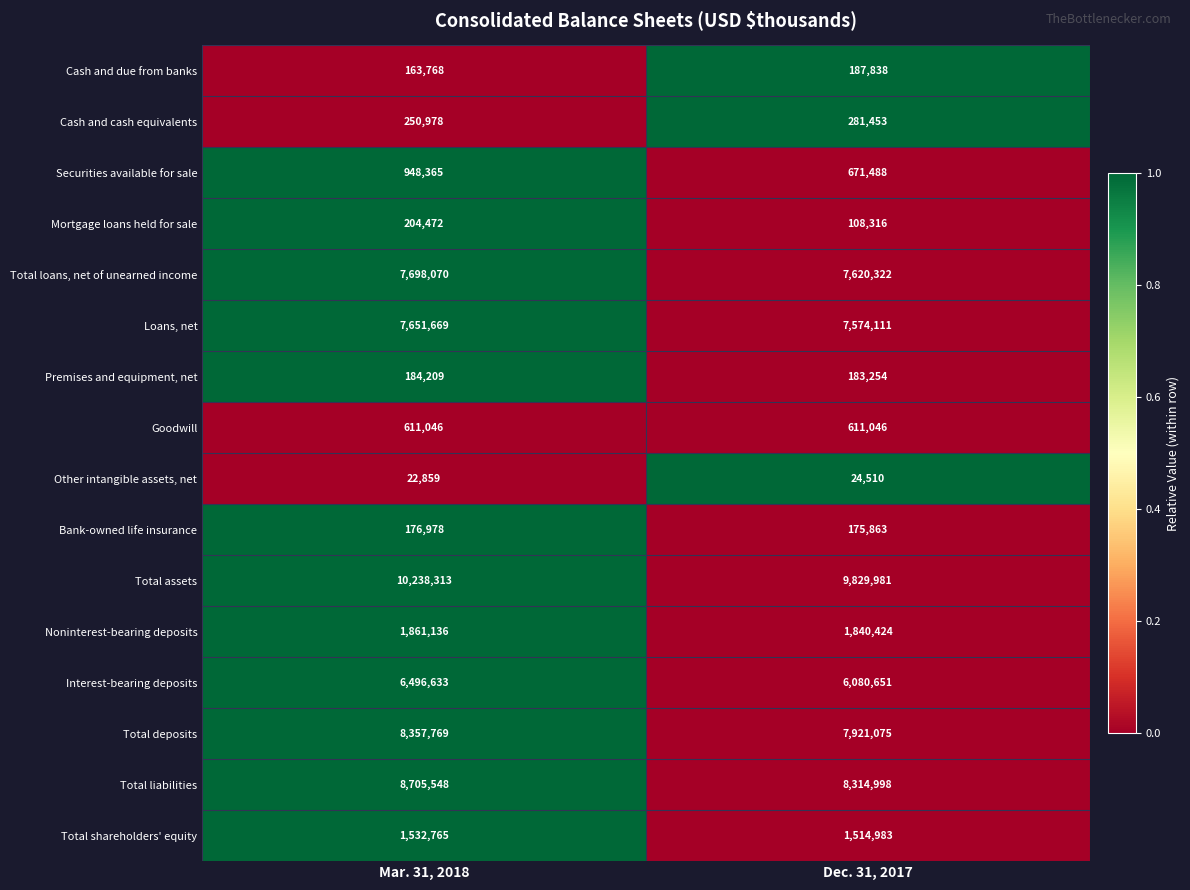

What is the sum of all Cash and due from banks values?

351606